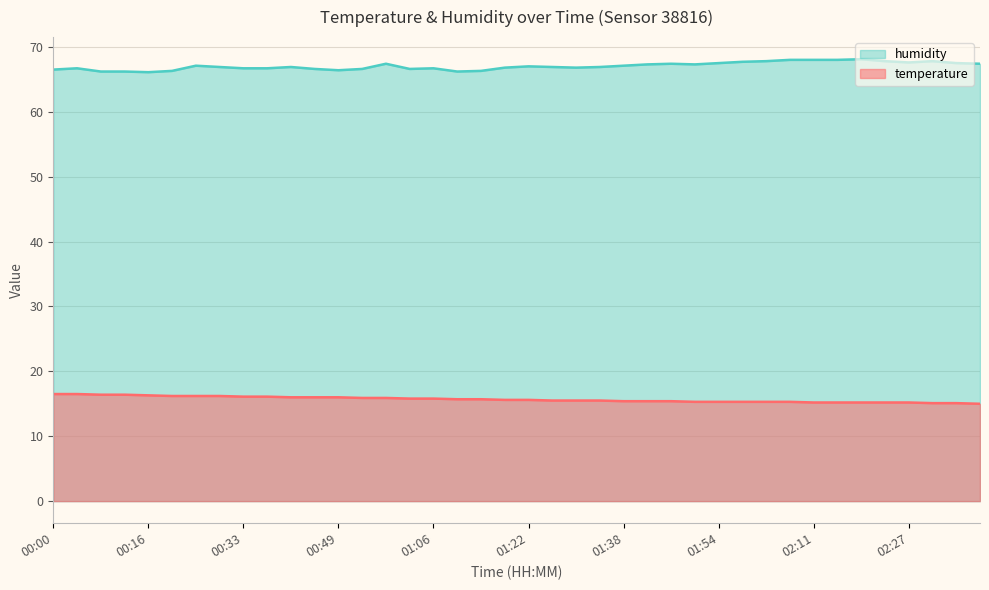

At 01:42, list the series in order from smallest to largest.

temperature, humidity